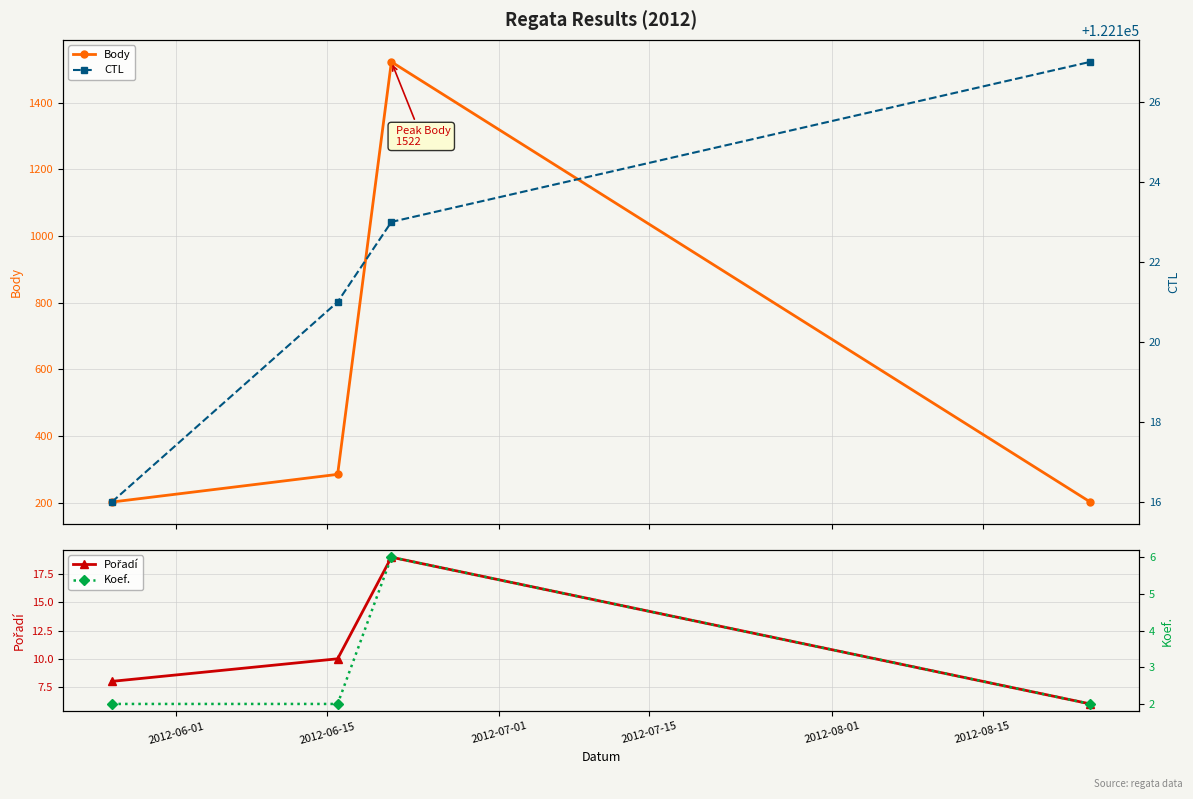

Is it true that Body equals 53 at 2012-07-15?

False